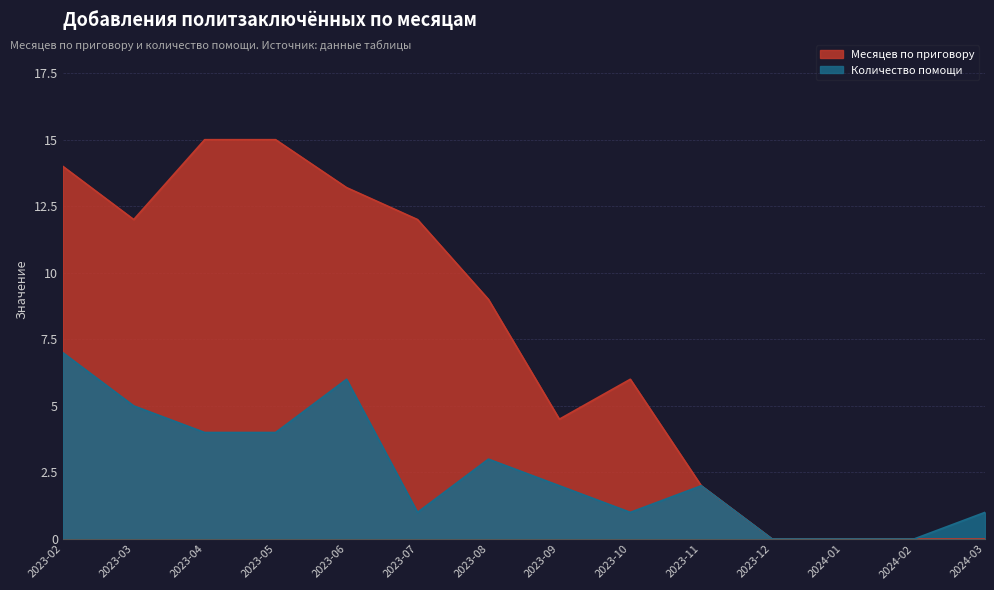

At which label is Месяцев по приговору closest to 7?

2023-10